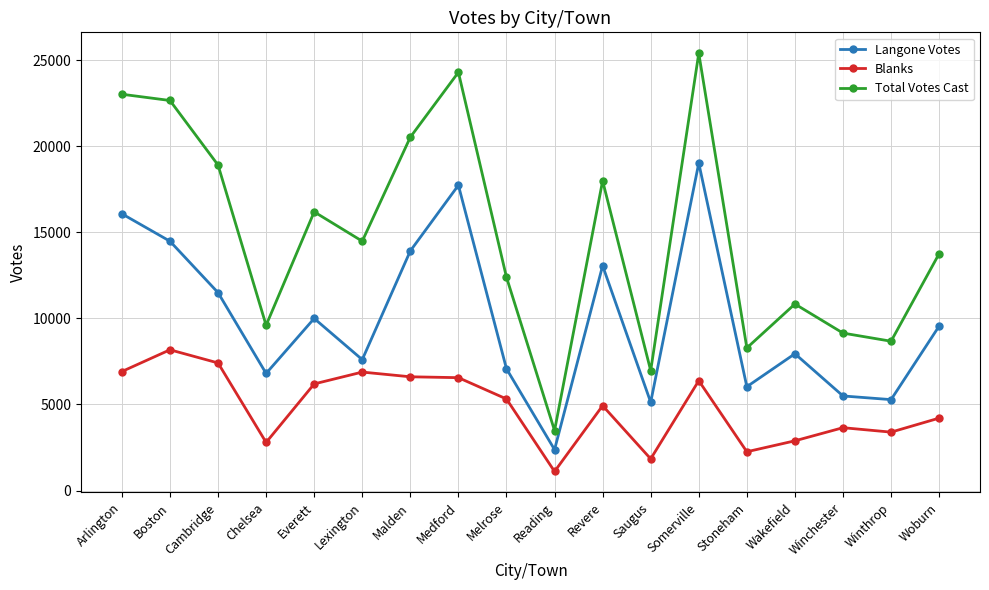

True or false: Total Votes Cast and Blanks intersect in this chart.

False